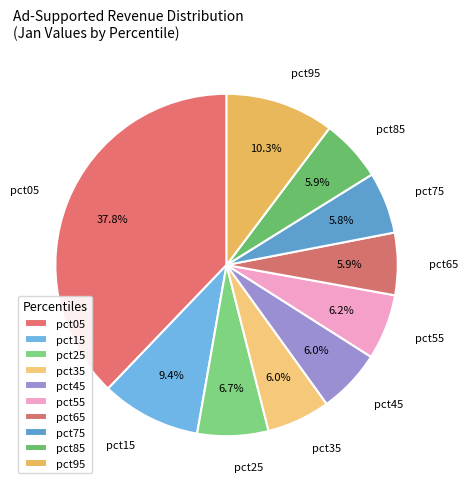

Which slice is the largest?

pct05